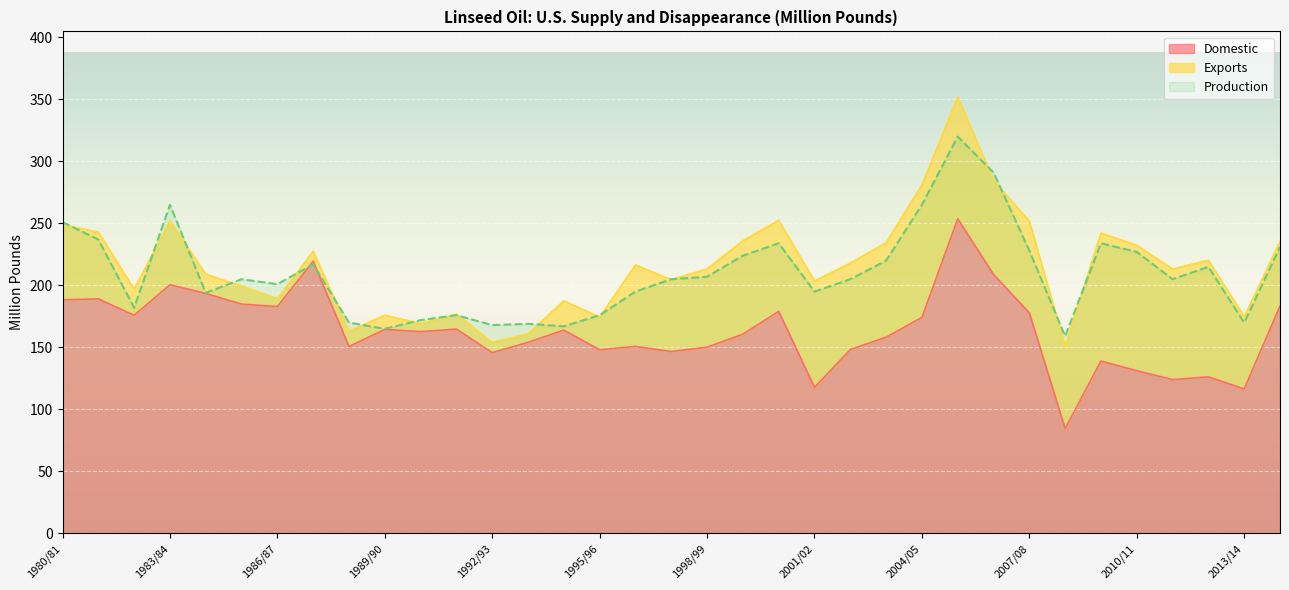

The Domestic series shows 280.7 at 1980/81. True or false?

False